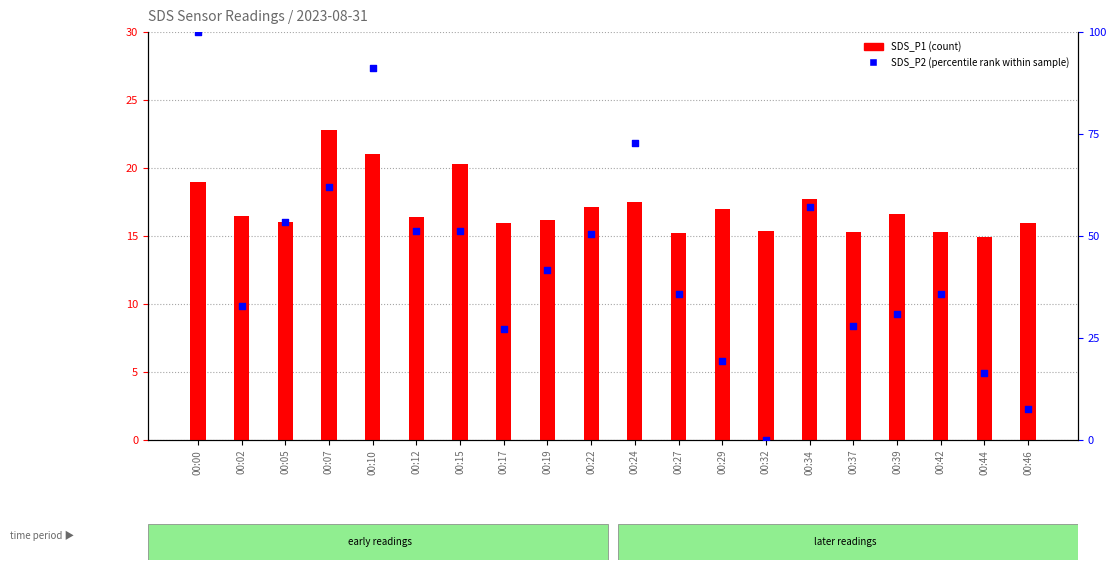

What are all the series names shown in the legend?

SDS_P1 (count), SDS_P2 (percentile rank)